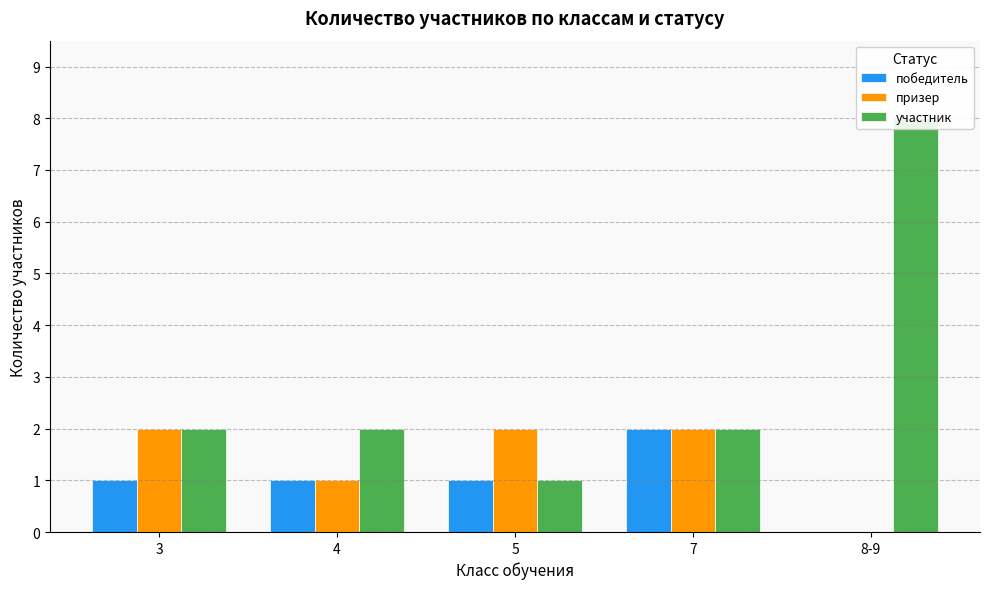

Rank the series by their maximum value, from highest to lowest.

участник, победитель, призер